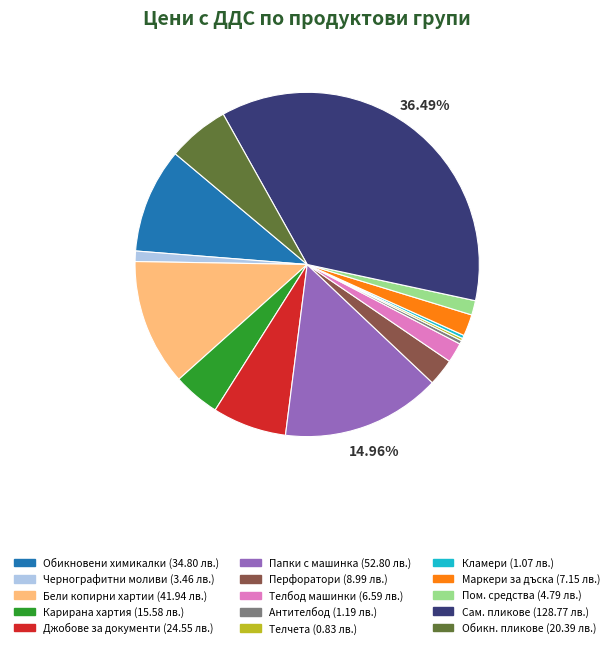

Is there any slice that represents more than half of the pie?

No